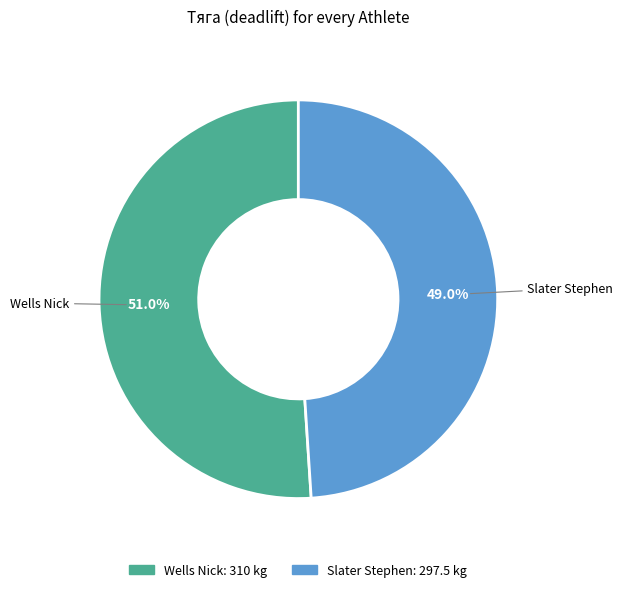

True or false: Wells Nick accounts for 51% of the total.

True